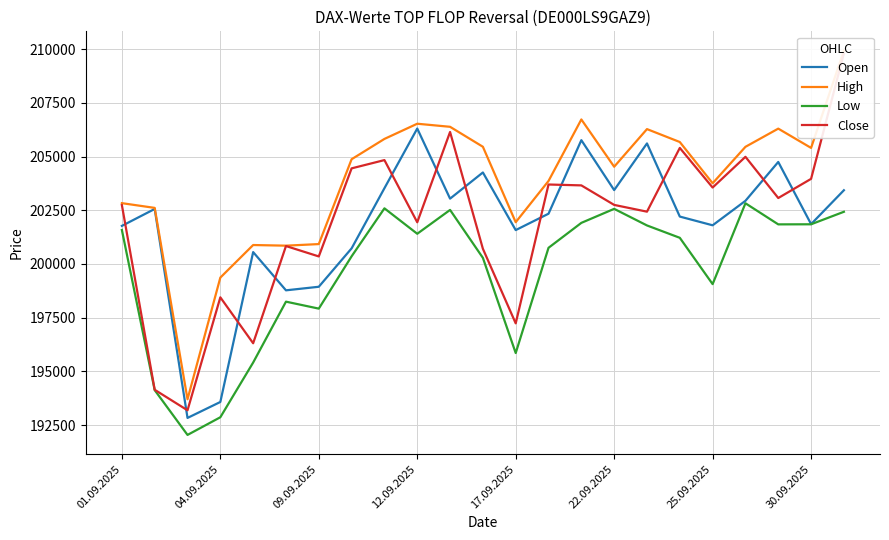

List the series in order of their peak value, highest first.

High, Close, Open, Low